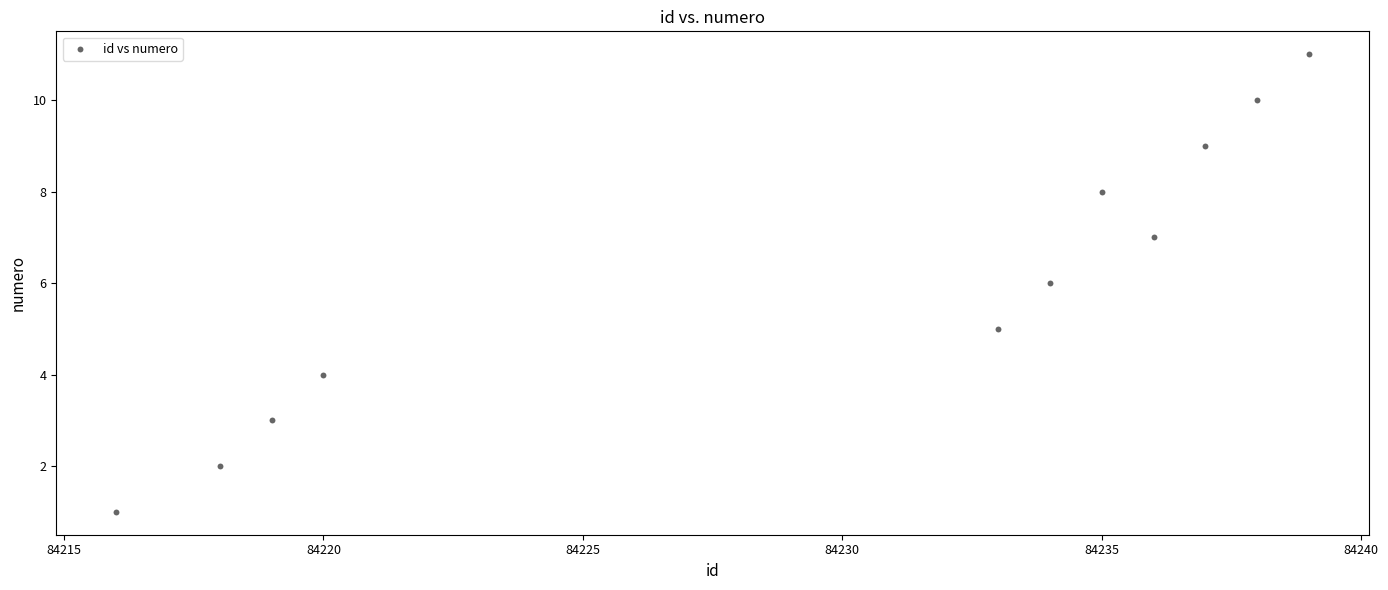

What is the range of X values (max minus min)?

23